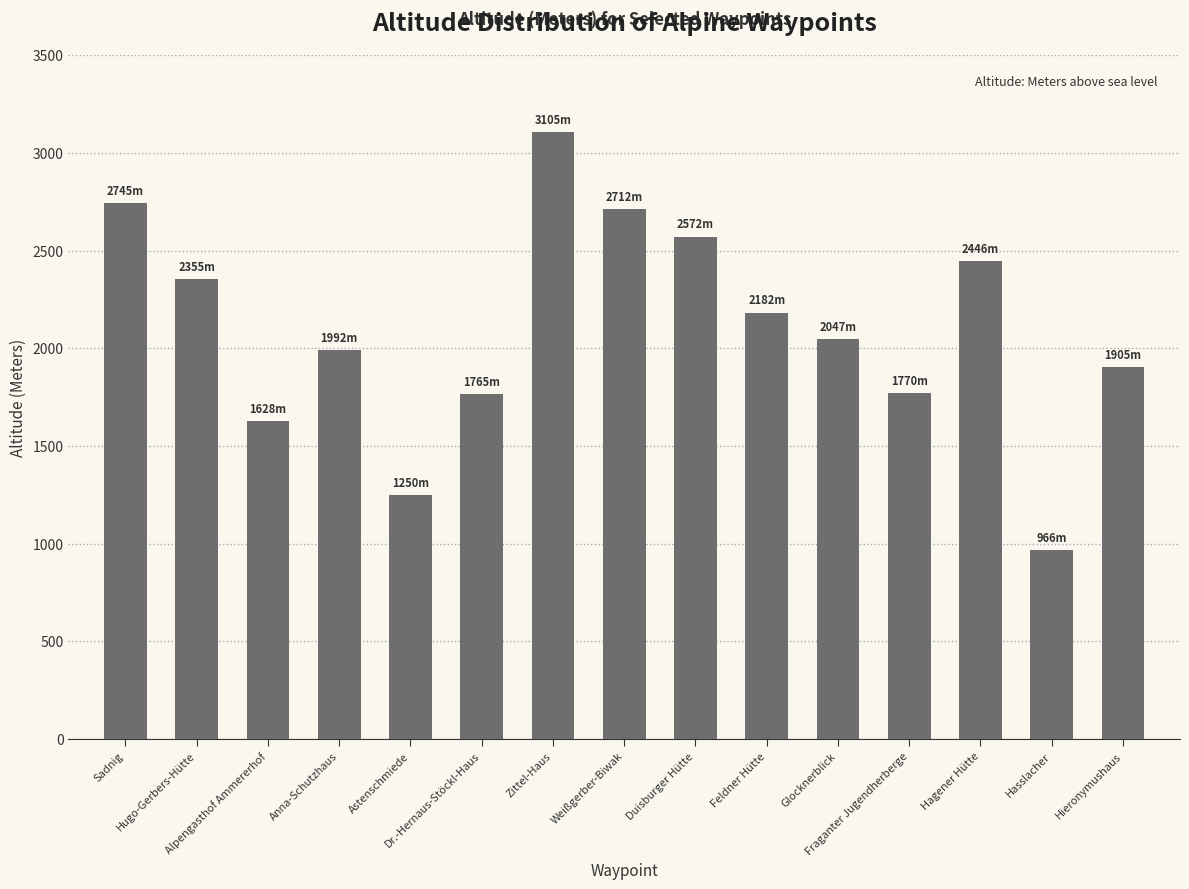

What is the change in value from Hasslacher to Hieronymushaus?

+939